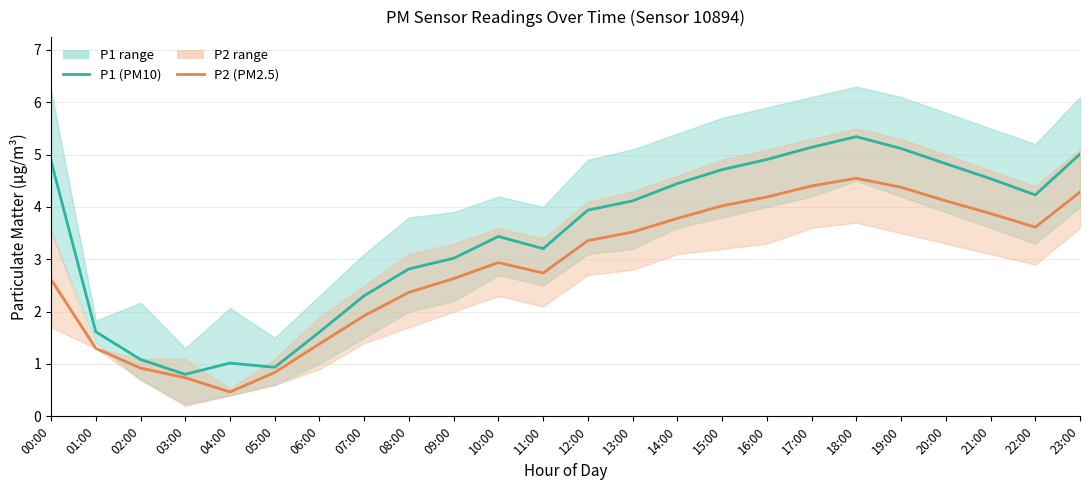

The P2 (PM2.5) series shows 4.9 at 11:00. True or false?

False